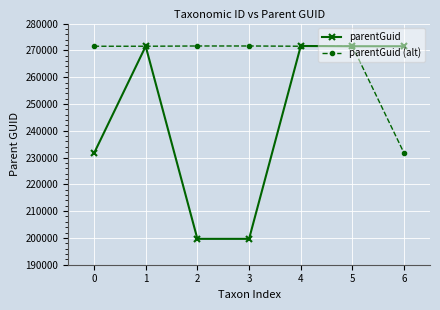

What is the value of the parentGuid (alt) point at the 7th from the left?

231579